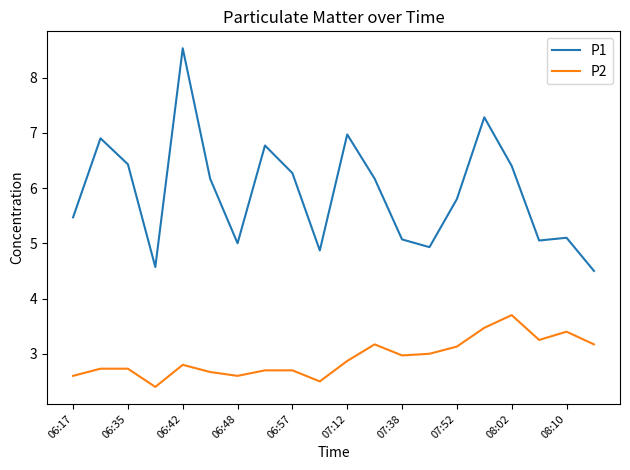

Which series has the largest range (max minus min)?

P1